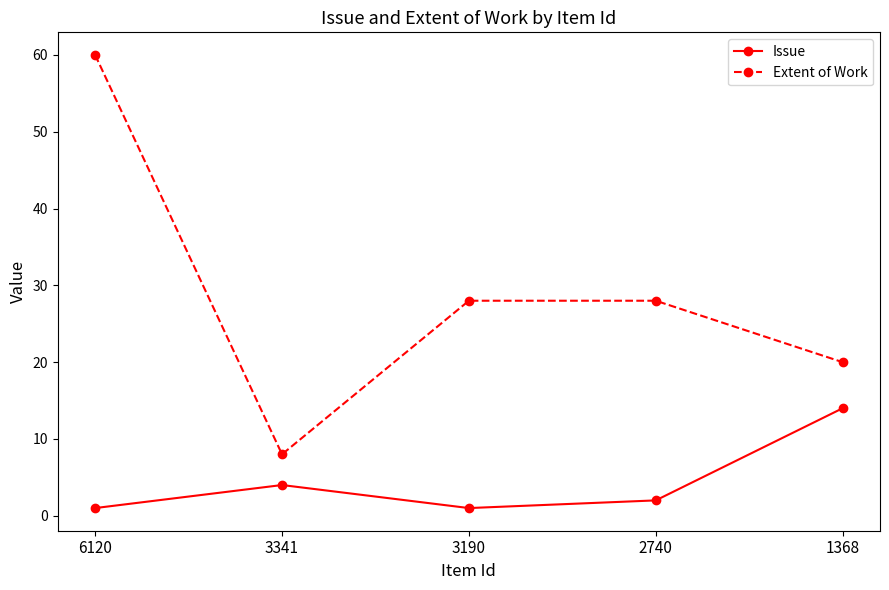

How many distinct data groups are displayed?

2